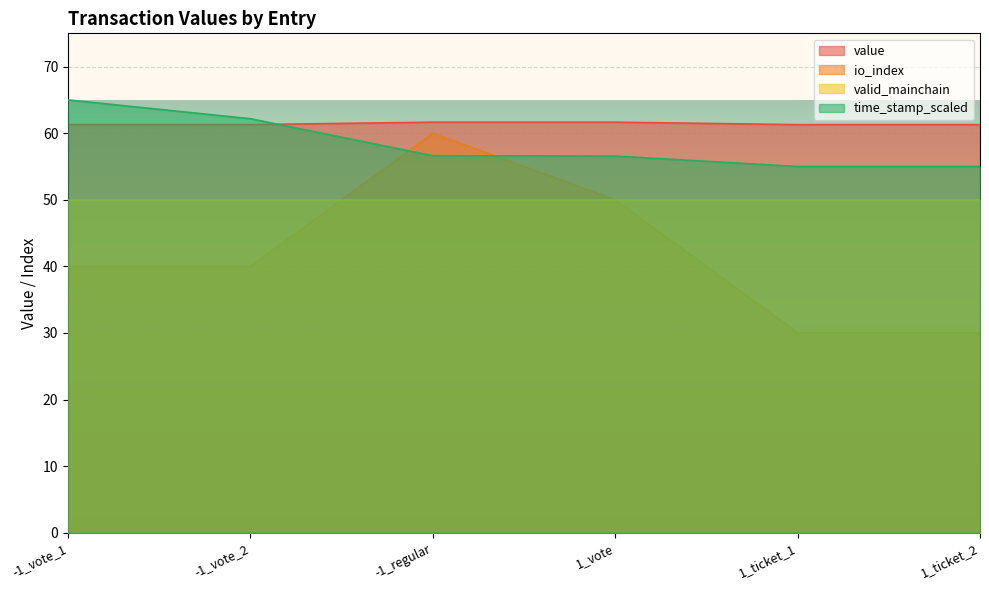

True or false: time_stamp_norm has a value of 62.2 at -1_vote_2.

True